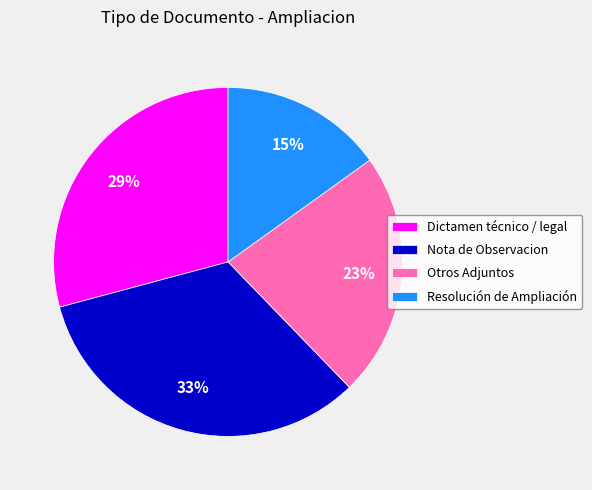

Rank the categories by value from lowest to highest.

Resolución de Ampliación, Otros Adjuntos, Dictamen técnico / legal, Nota de Observacion